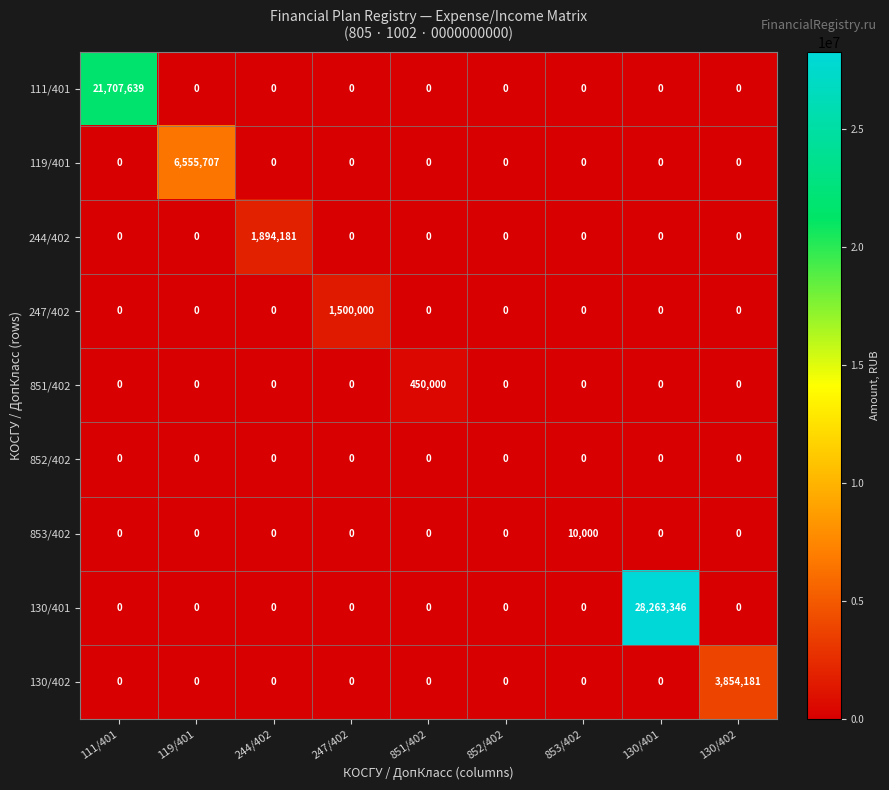

Which series has the largest total across all categories?

130/401